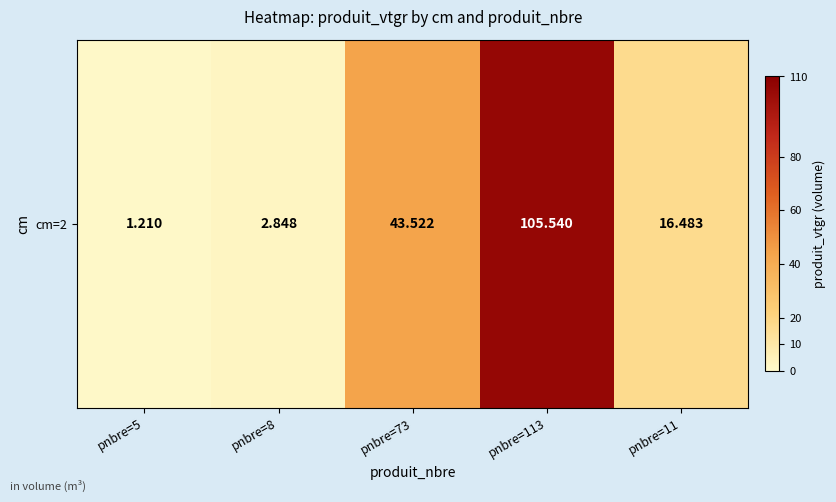

The value at pnbre=11 is 7.1. True or false?

False